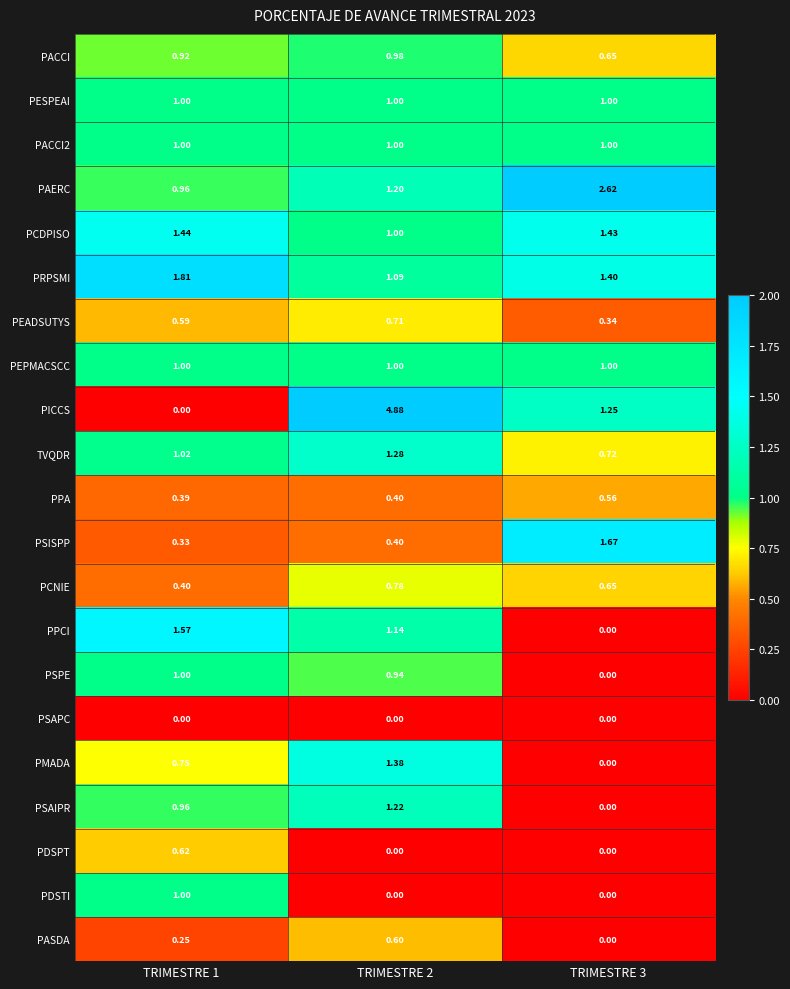

Which series has the largest total across all categories?

PICCS